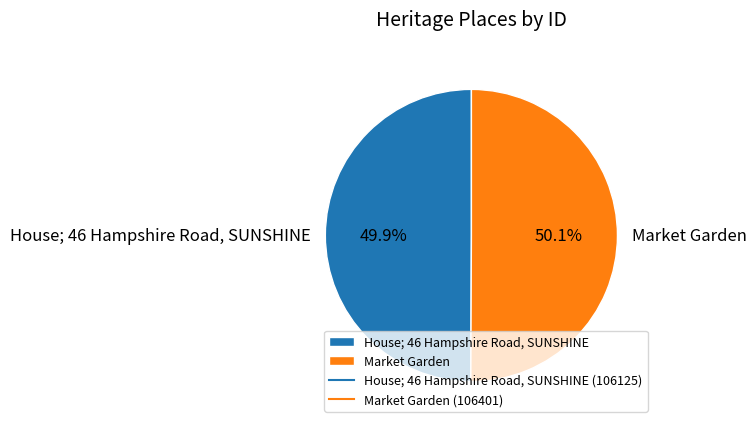

The Market Garden slice represents 63% of the pie. True or false?

False